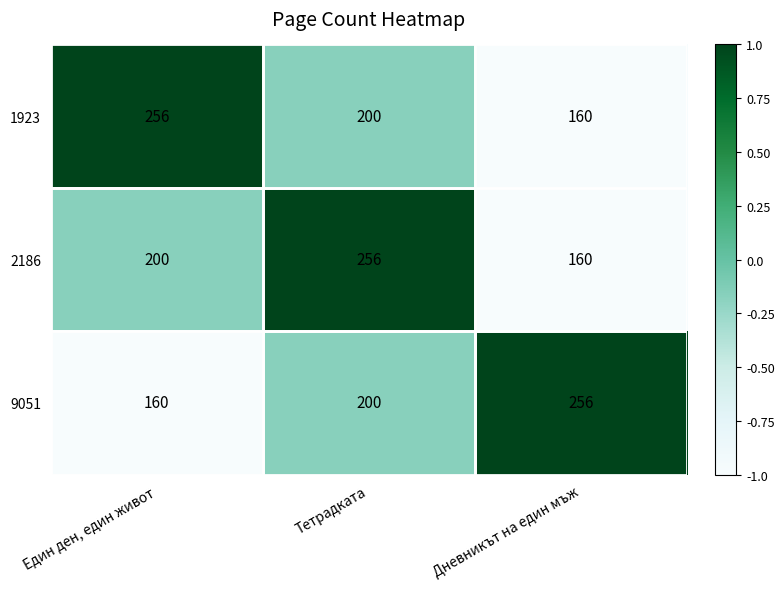

What is the difference between the highest and lowest values at Дневникът на един мъж?

96